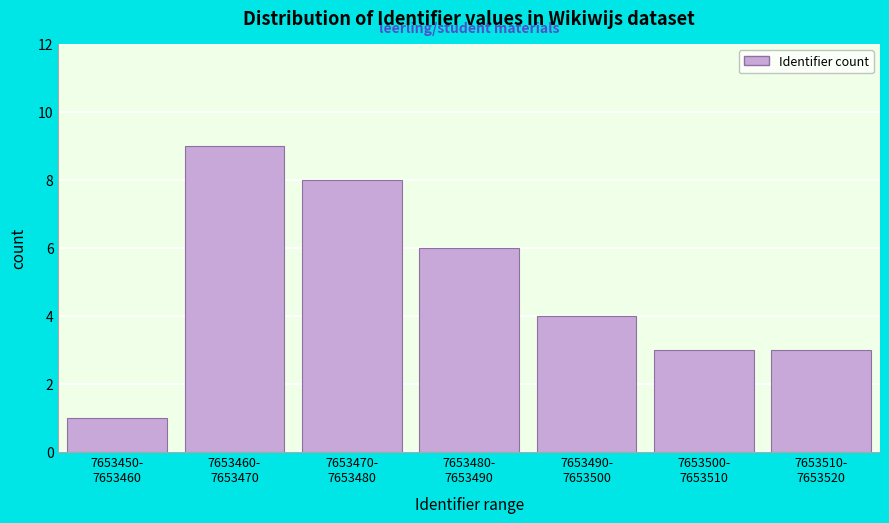

Reading left to right, list all the values displayed in this chart.

1	9	8	6	4	3	3